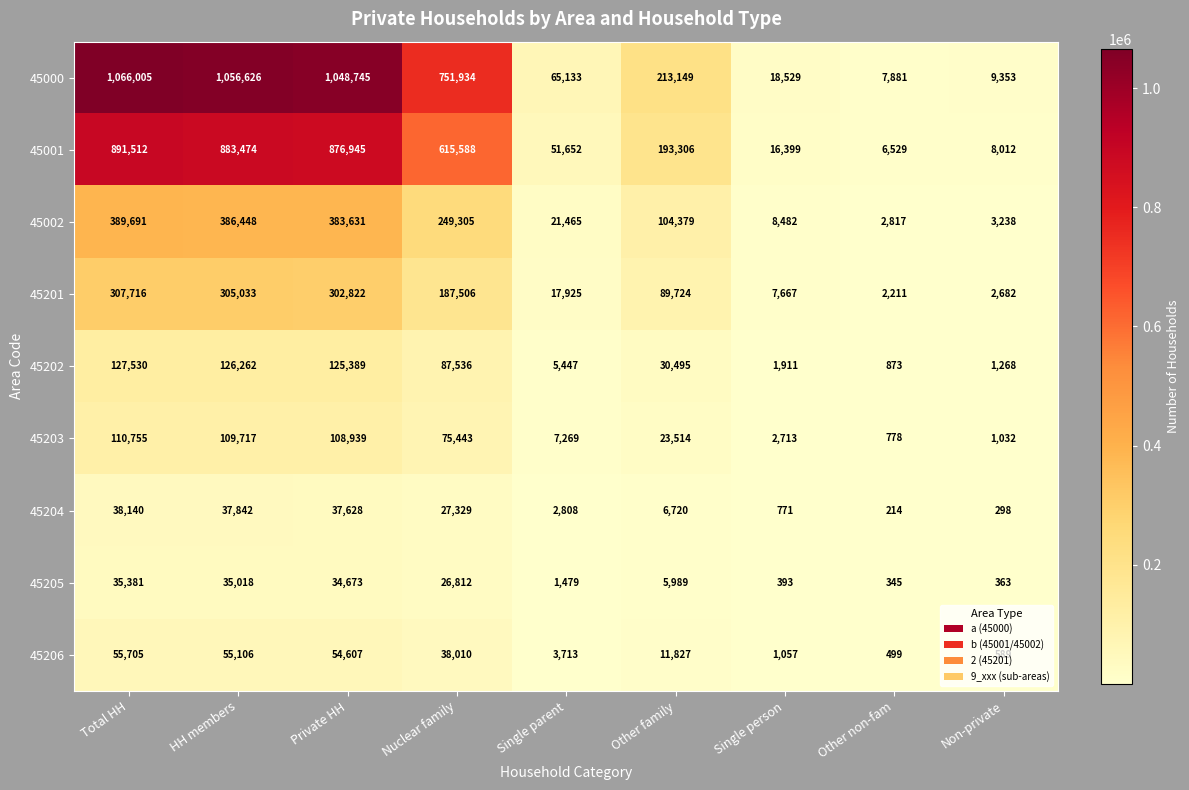

True or false: 45205 has a value of 5989 at Other family.

True